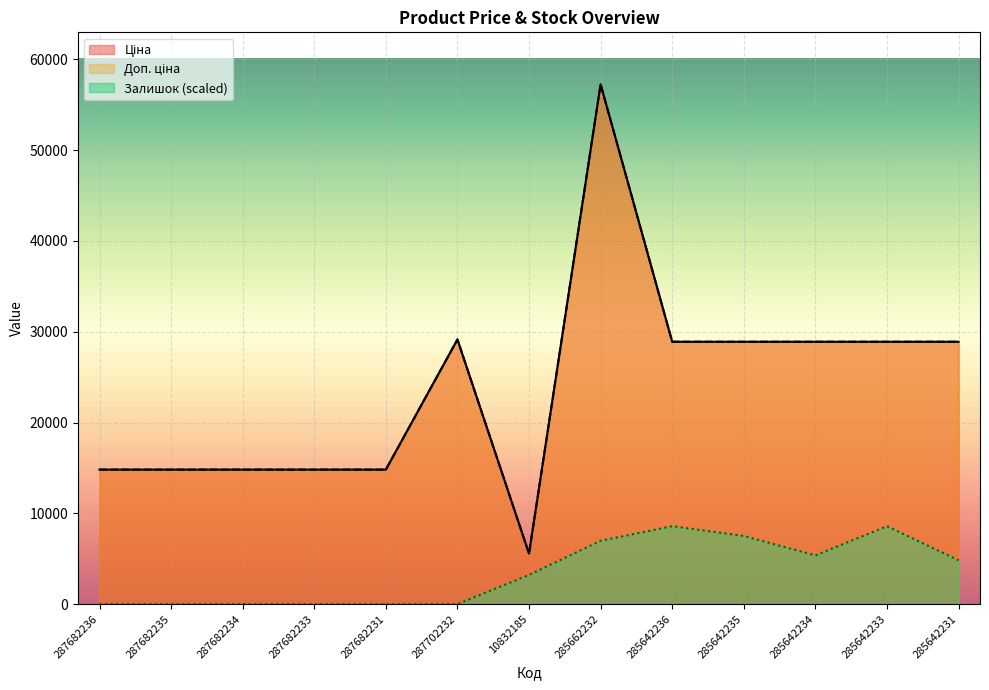

What is the total value across all series at 285642235?

65318.4